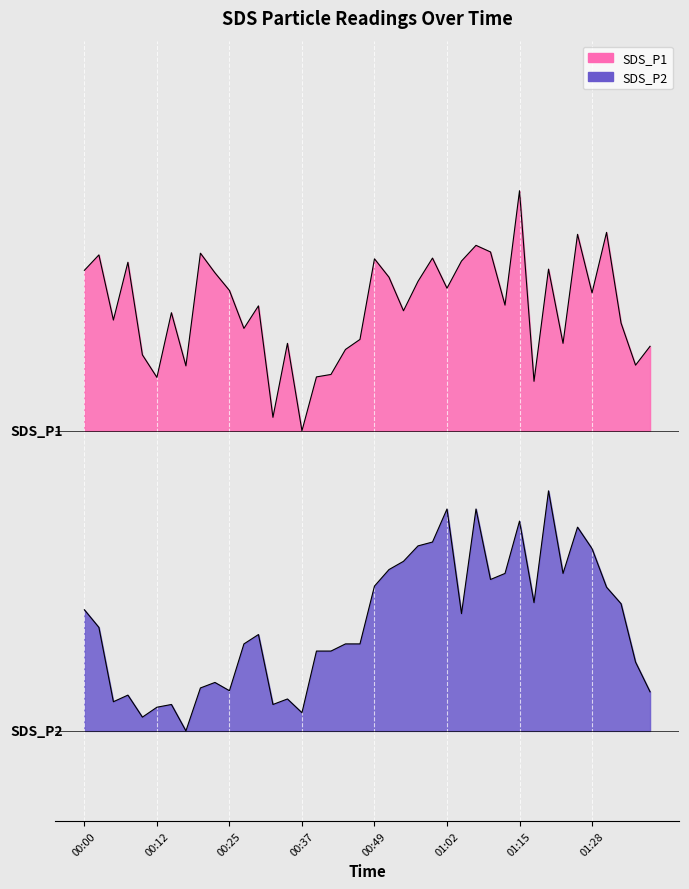

At which label does SDS_P1 reach its peak?

01:15